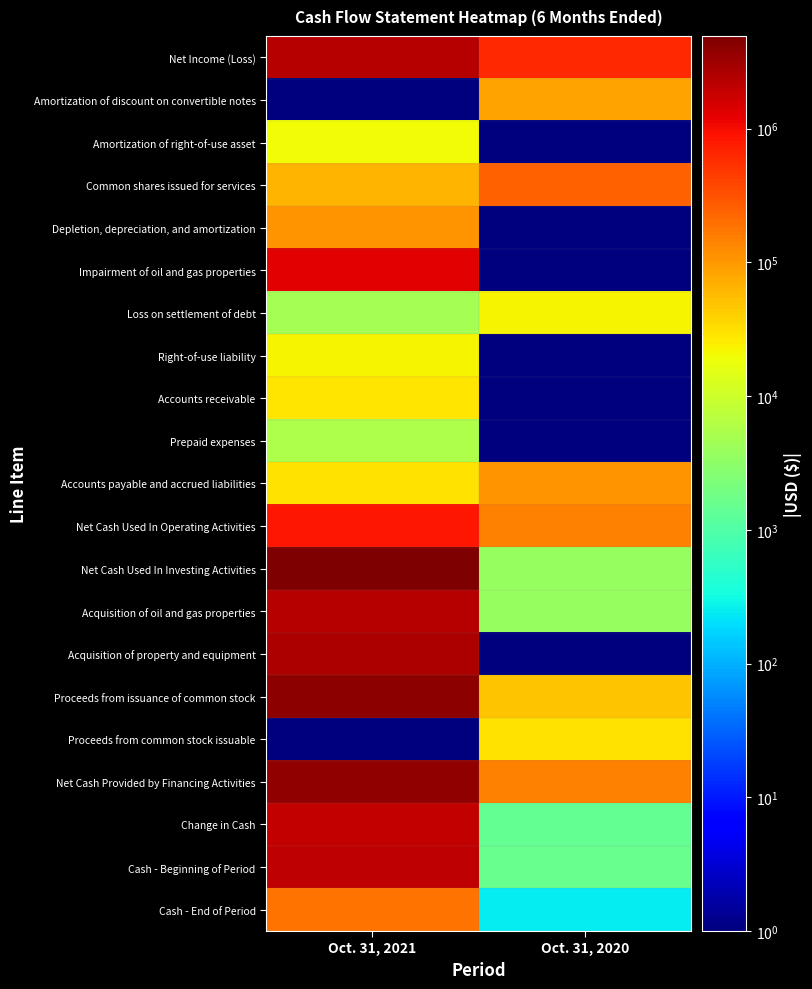

Which series has the largest total across all categories?

Net Cash Used In Investing Activities